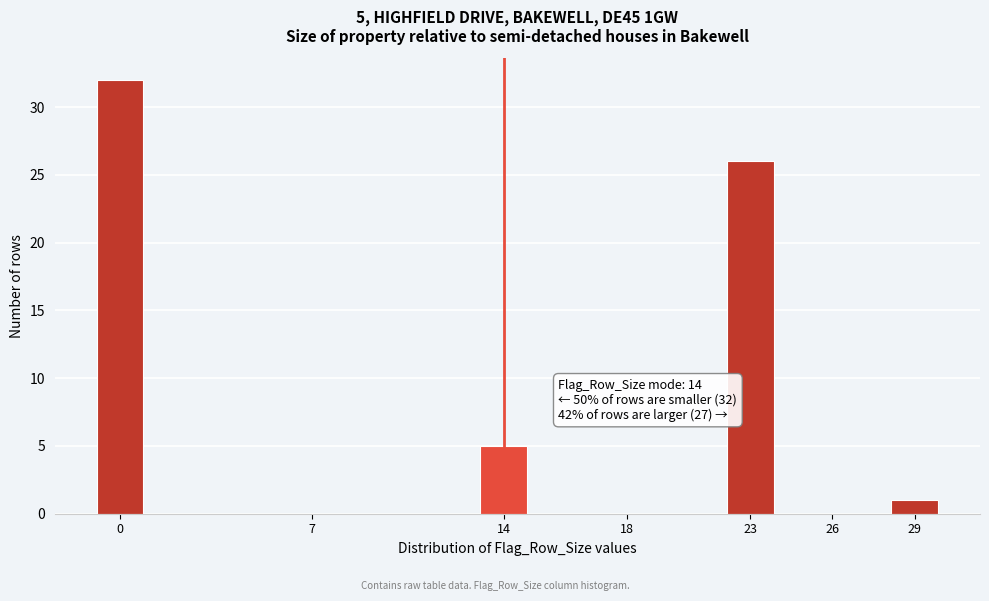

Reading left to right, list all the values displayed in this chart.

0=32	7=0	14=5	18=0	23=26	26=0	29=1